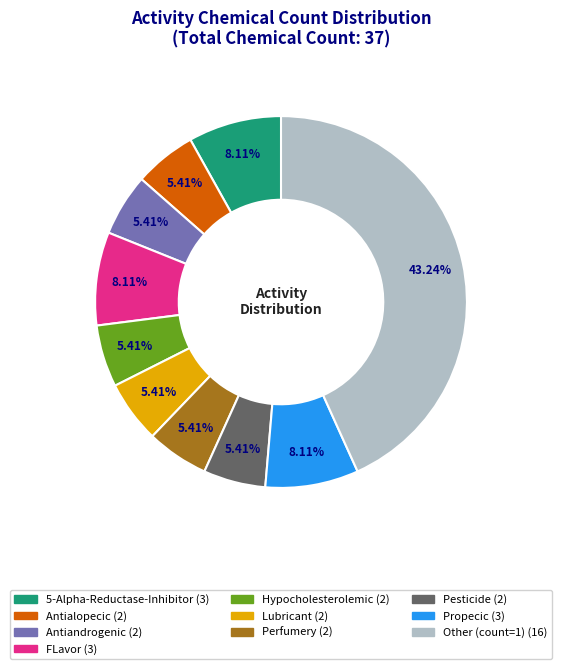

Between FLavor and Lubricant, which is larger?

FLavor